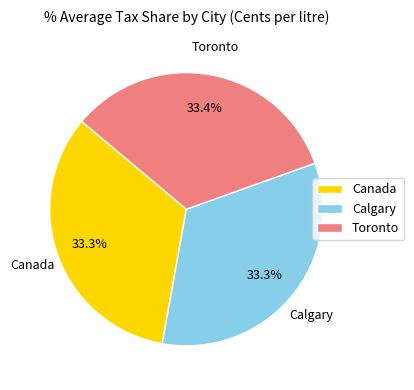

Is it true that Canada is 41% of the pie?

False